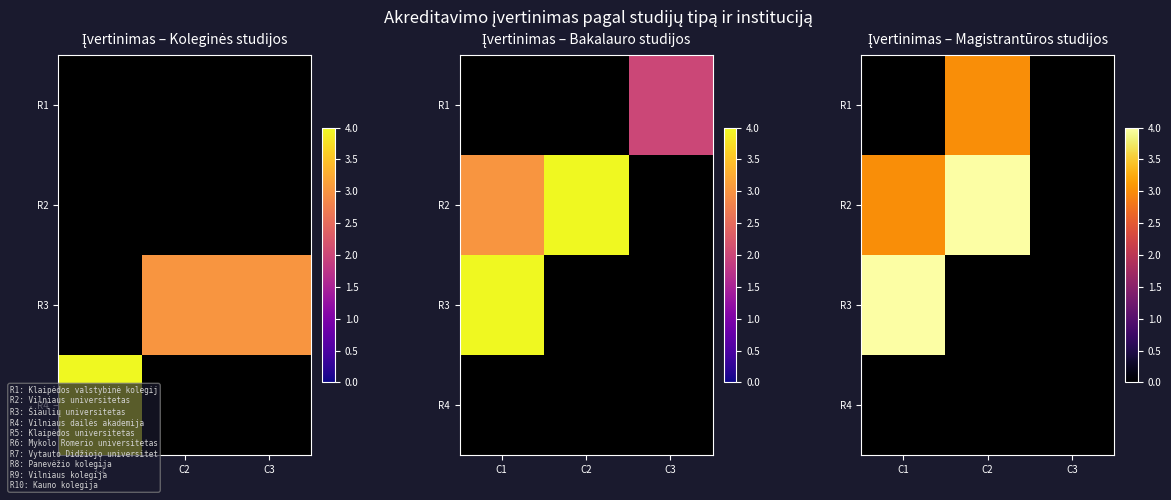

At which label does R2 reach its peak?

C2